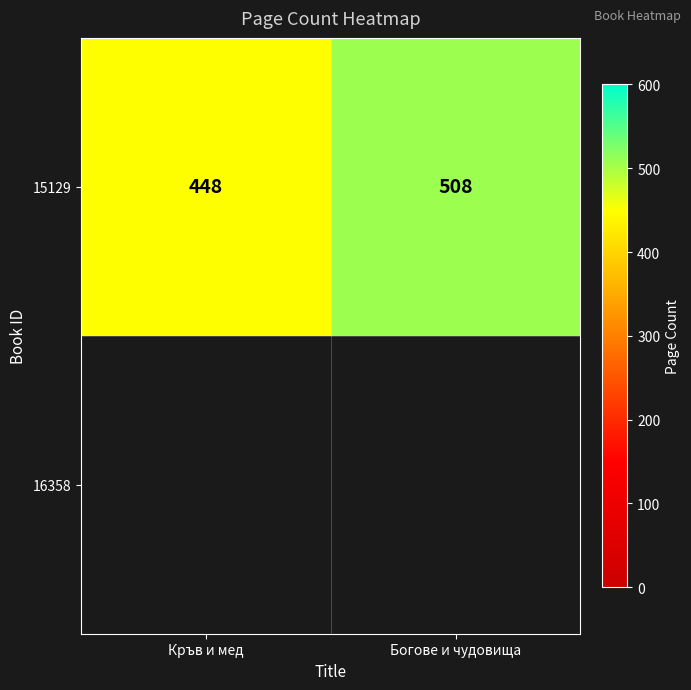

Reading right to left, what are all the values shown in this chart?

508	448